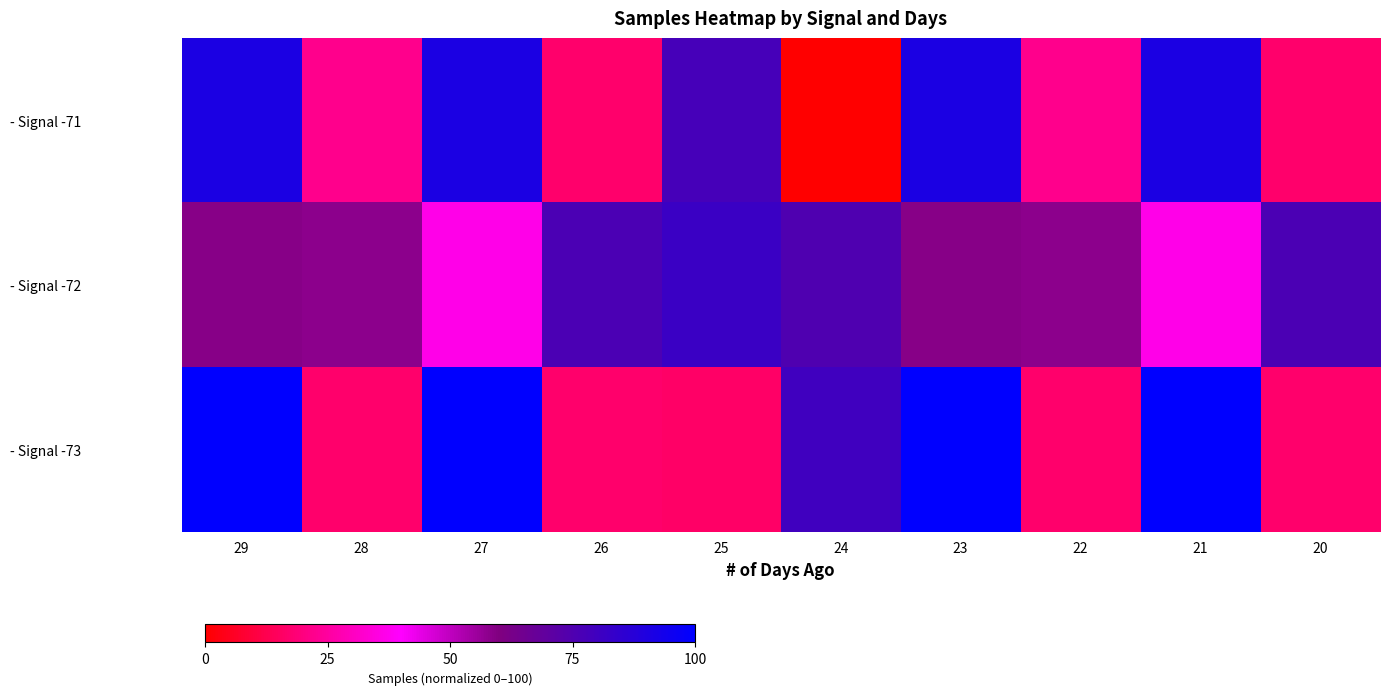

Which series has the widest spread of values?

- Signal -71